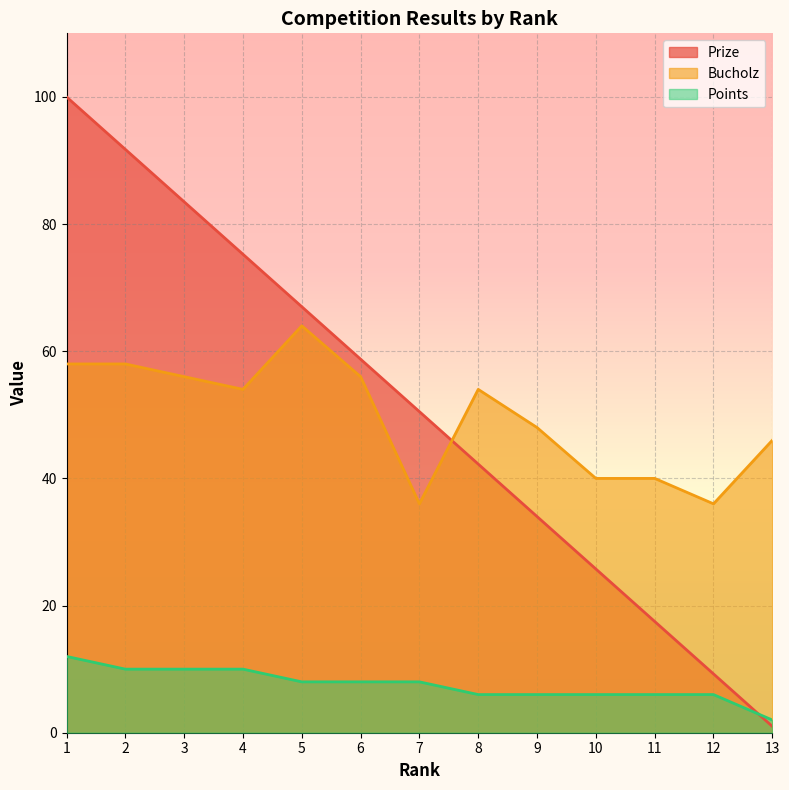

List the series in order of their peak value, highest first.

Prize, Bucholz, Points